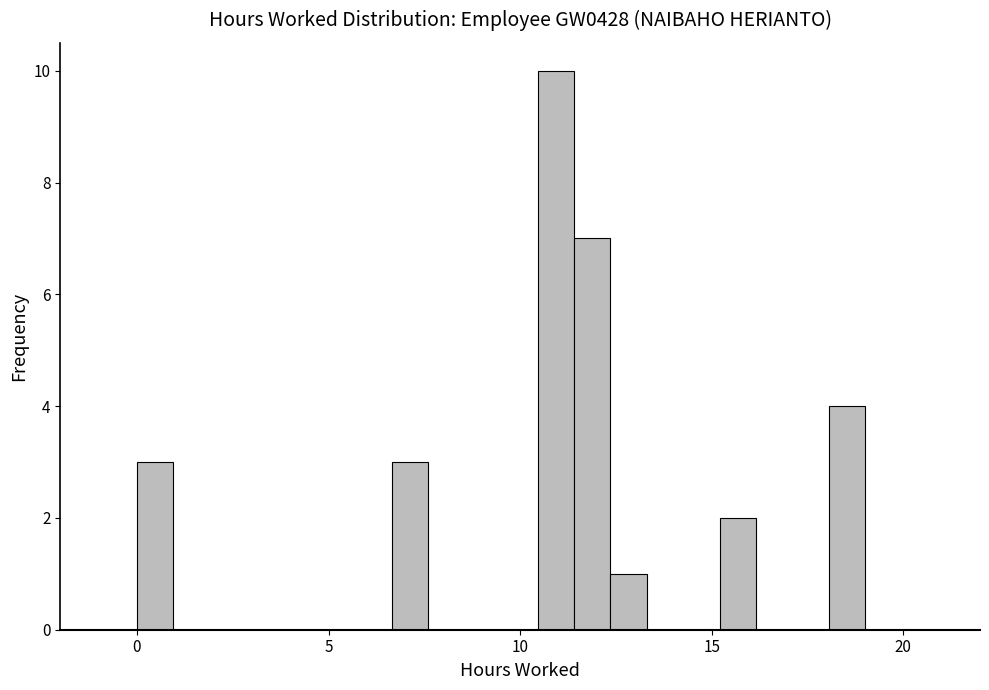

Read against the x-axis, roughly where is the centre of the tallest bar?

11.0